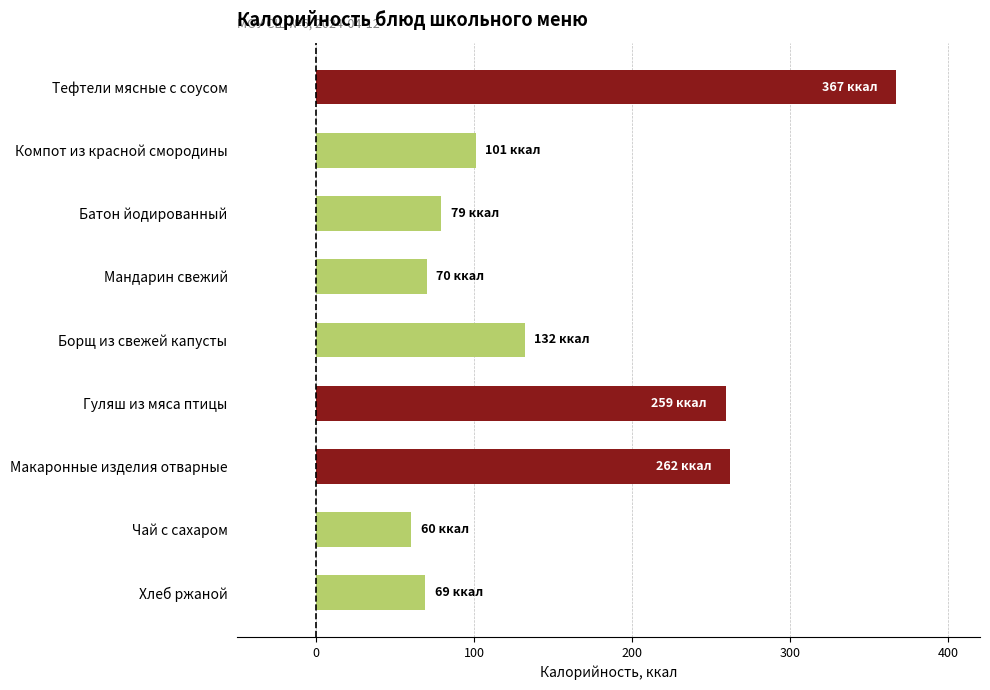

The value at Компот из красной смородины is 101. True or false?

True